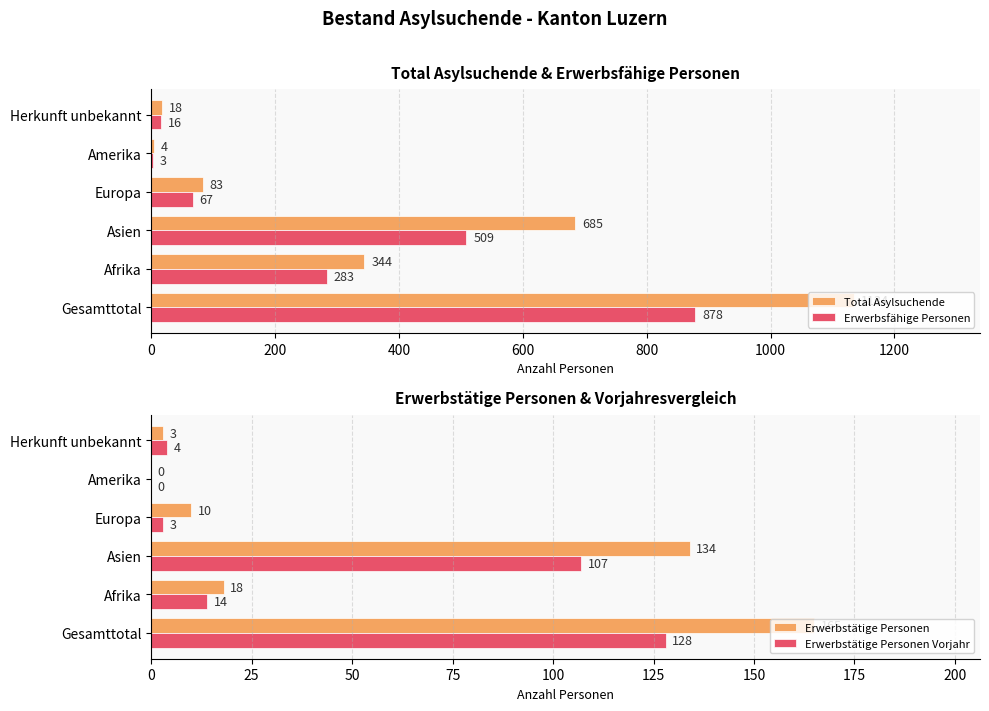

Which category has the highest value in the Erwerbsfähige Personen series?

Gesamttotal